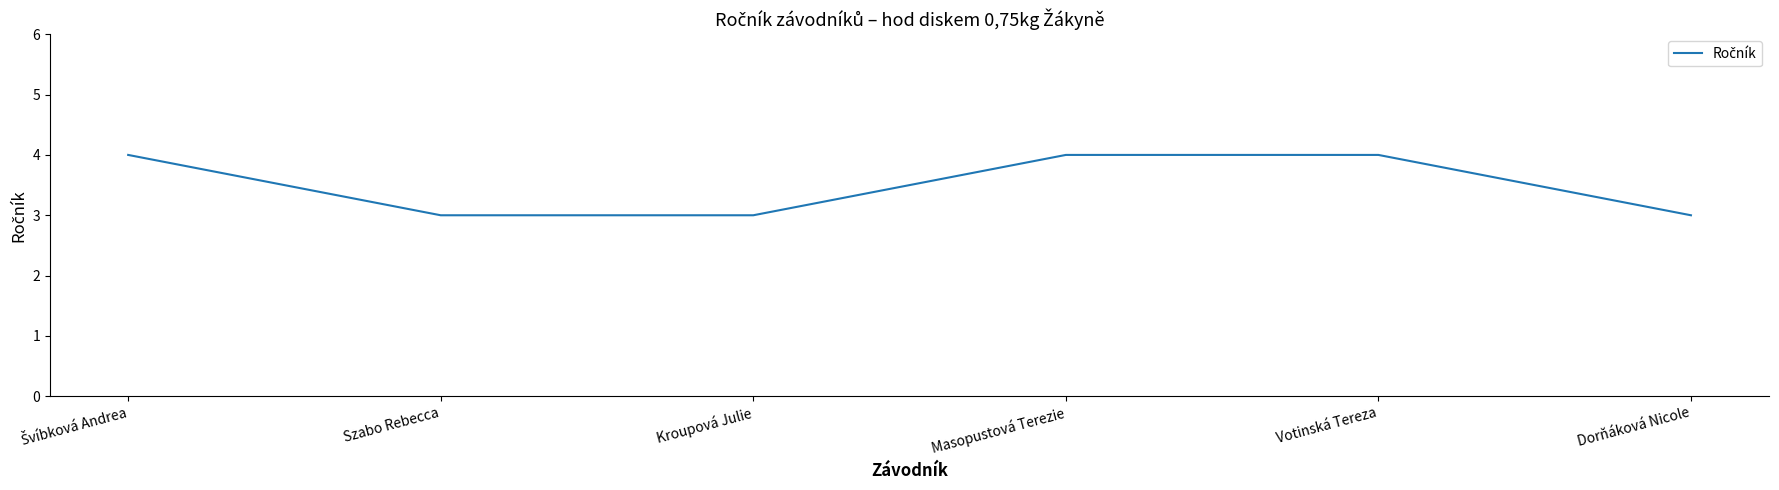

How many values are below 4?

3